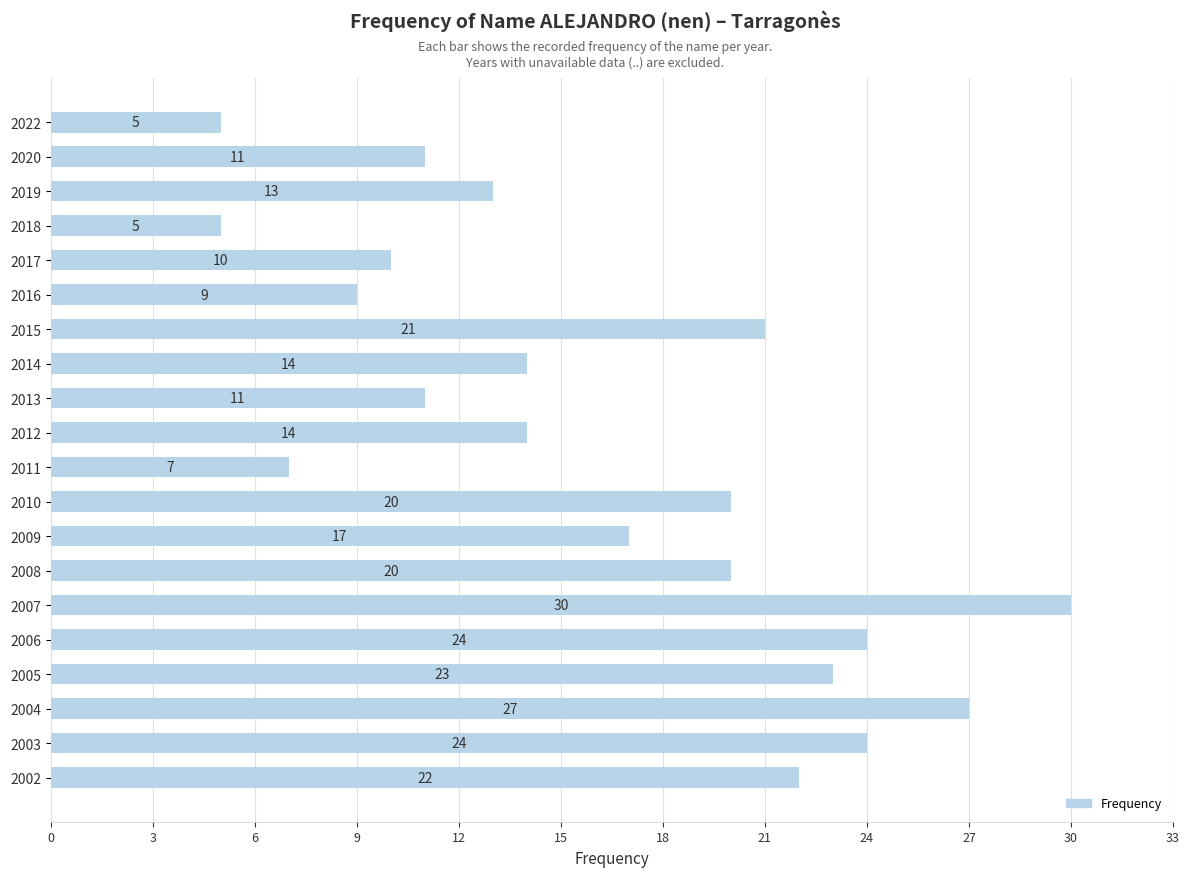

At which label is the value closest to 17?

2009